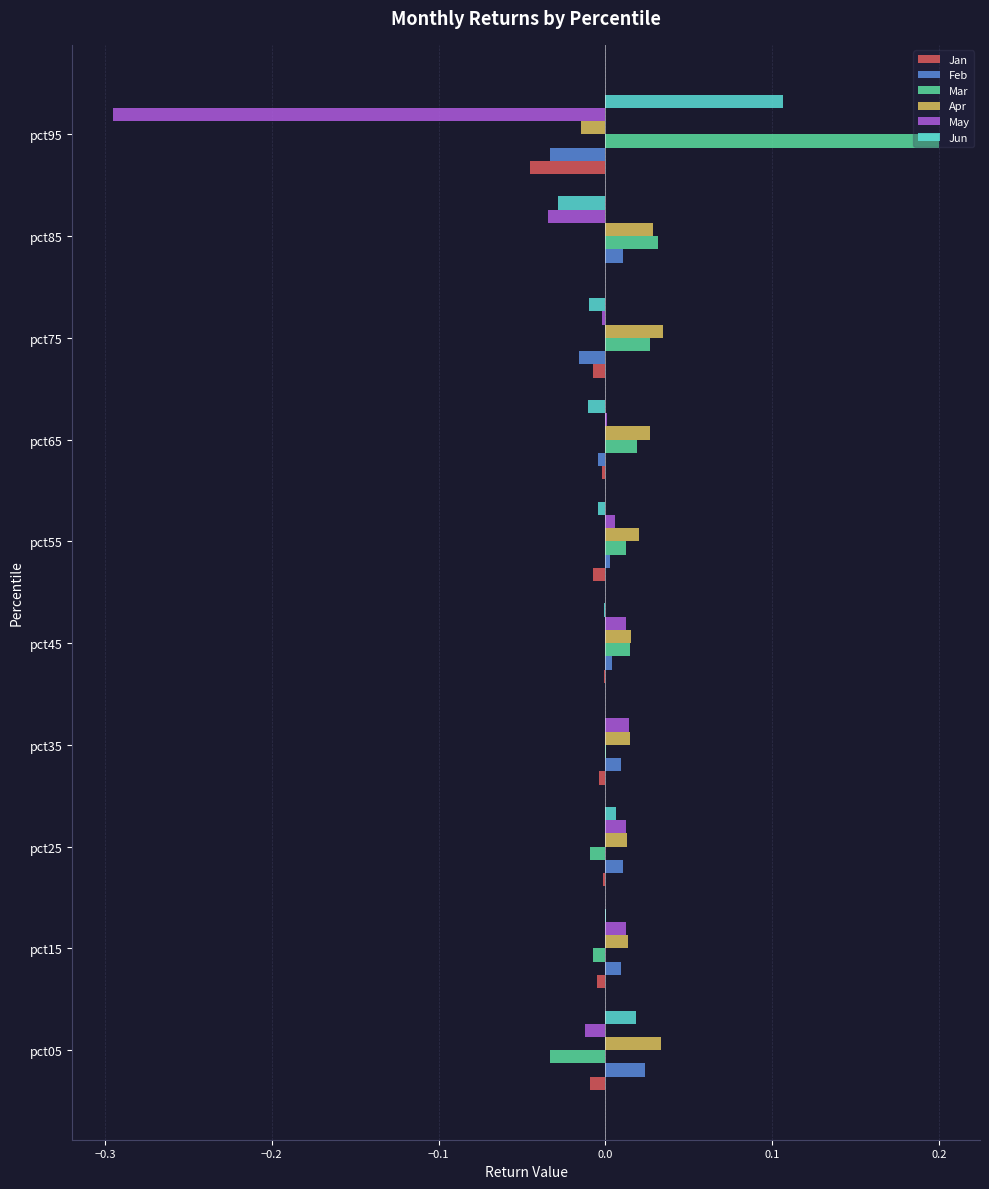

What is the sum of all Apr values?

0.2